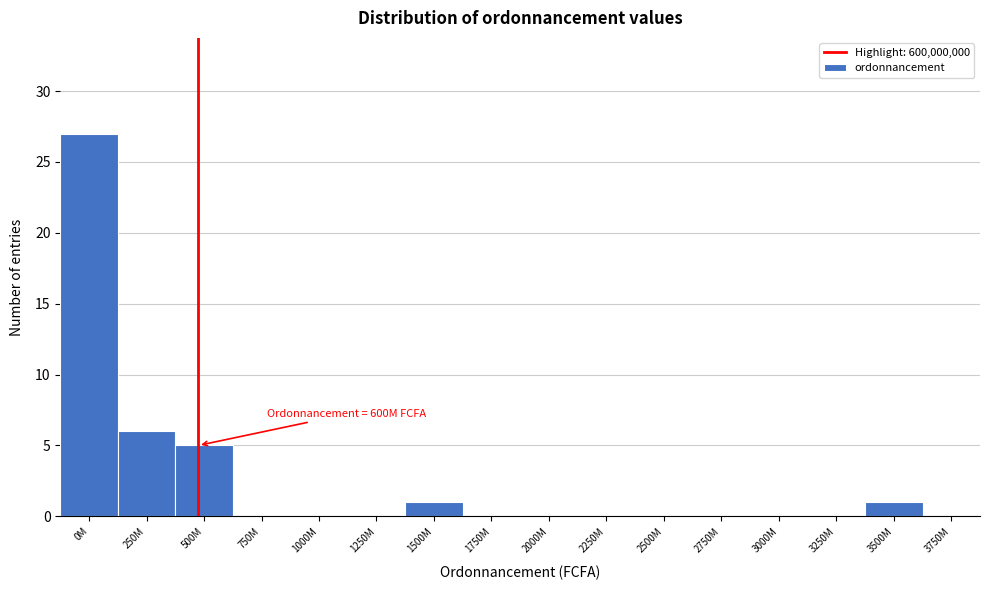

Reading left to right, what are all the values shown in this chart?

0M=27	250M=6	500M=5	750M=0	1000M=0	1250M=0	1500M=1	1750M=0	2000M=0	2250M=0	2500M=0	2750M=0	3000M=0	3250M=0	3500M=1	3750M=0